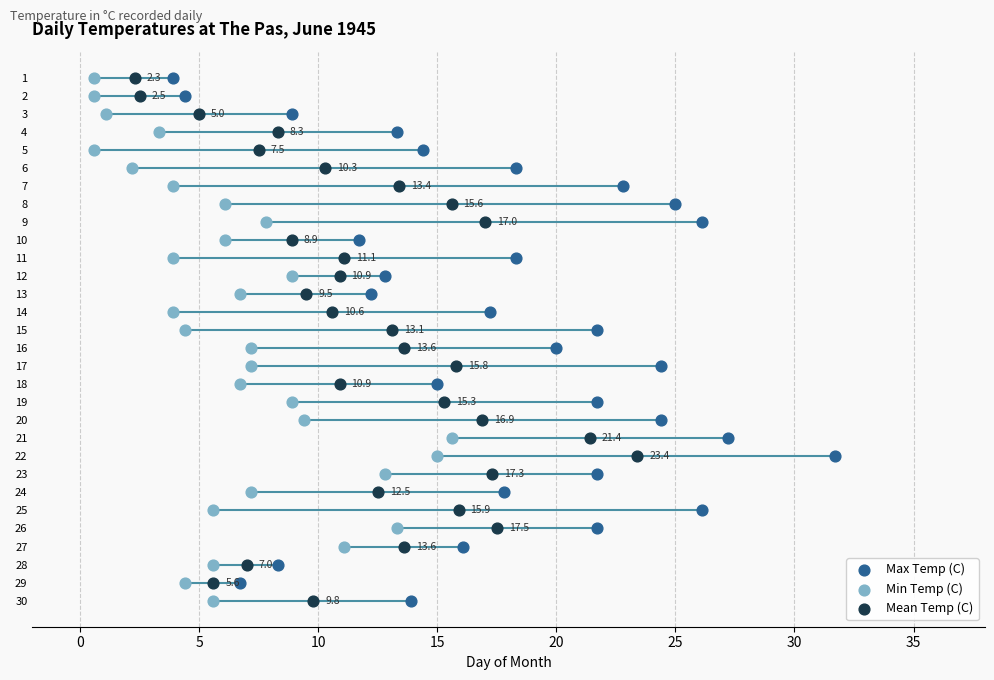

What are all the series names shown in the legend?

Max Temp (C), Min Temp (C), Mean Temp (C)